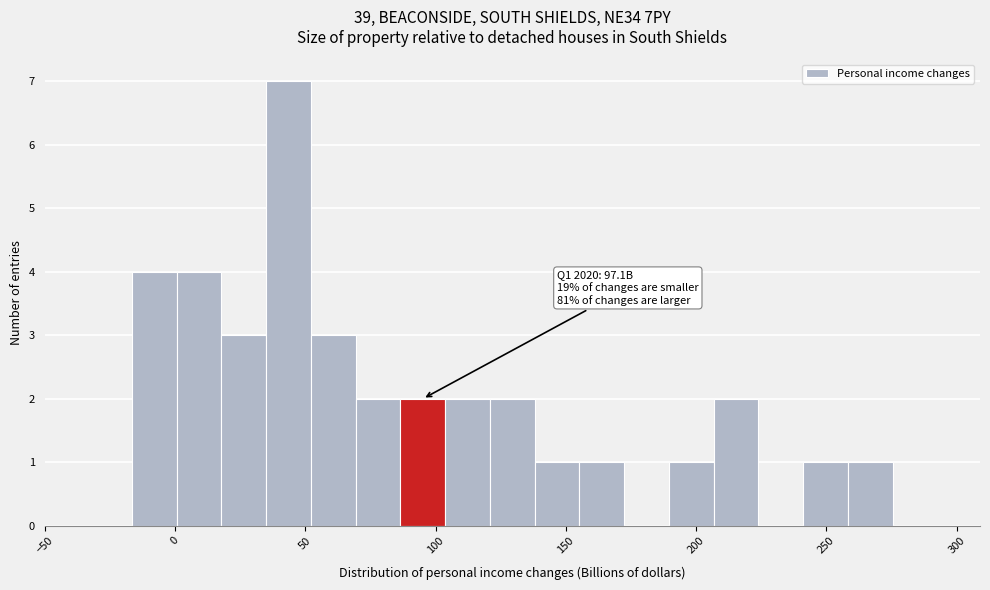

Around what value on the x-axis is the tallest bar? Give the approximate position of its centre, as read against the axis.

45